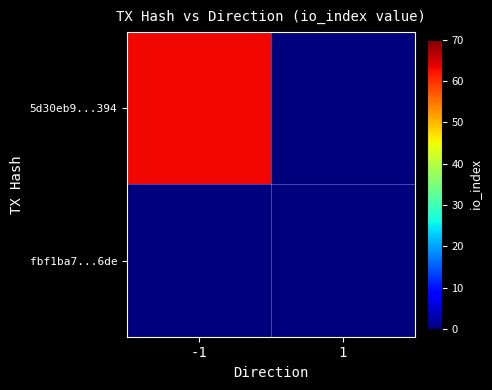

Rank the series by their average value, from highest to lowest.

5d30eb9...394, fbf1ba7...6de